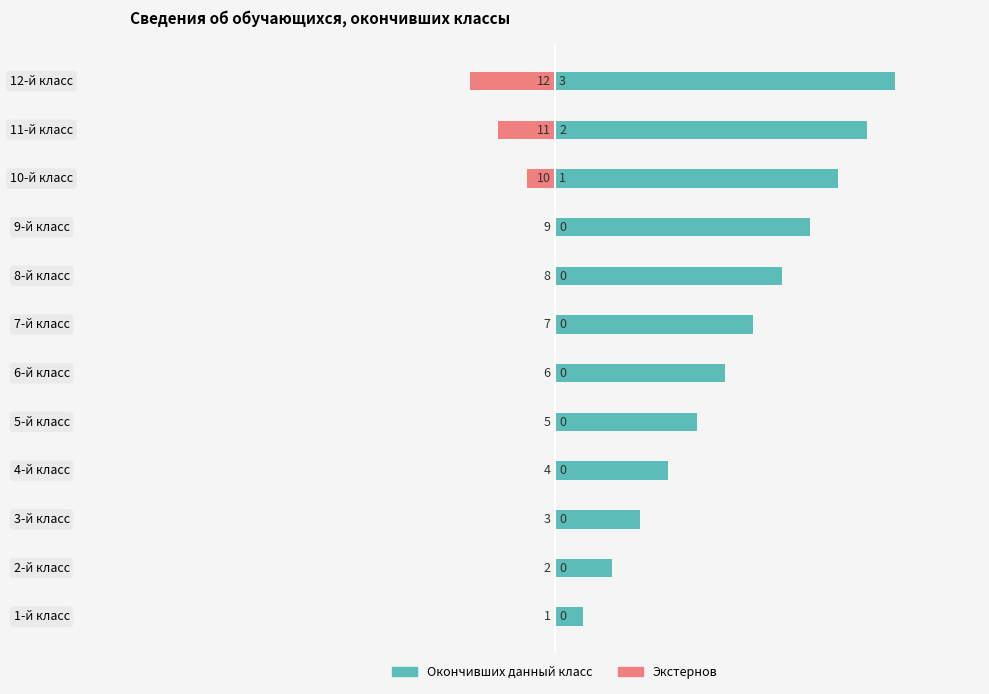

Reading right to left, list all the values displayed in this chart.

Окончивших данный класс: 12	11	10	9	8	7	6	5	4	3	2	1
Экстернов: -3	-2	-1	0	0	0	0	0	0	0	0	0